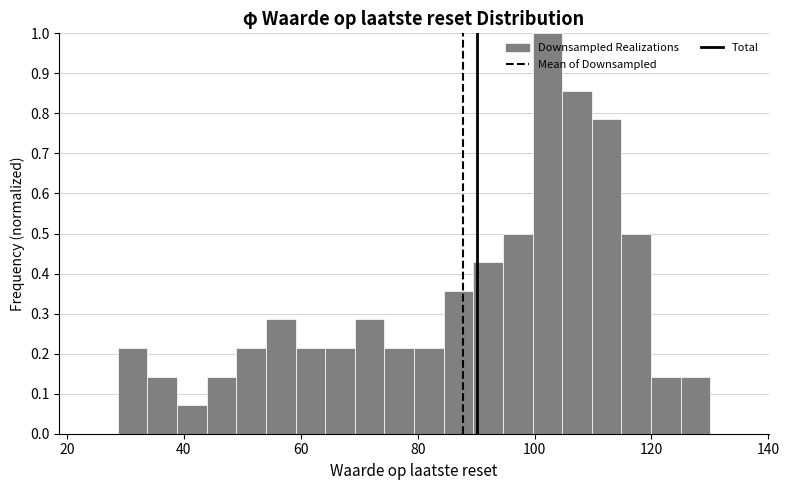

Around what value on the x-axis is the tallest bar? Give the approximate position of its centre, as read against the axis.

102